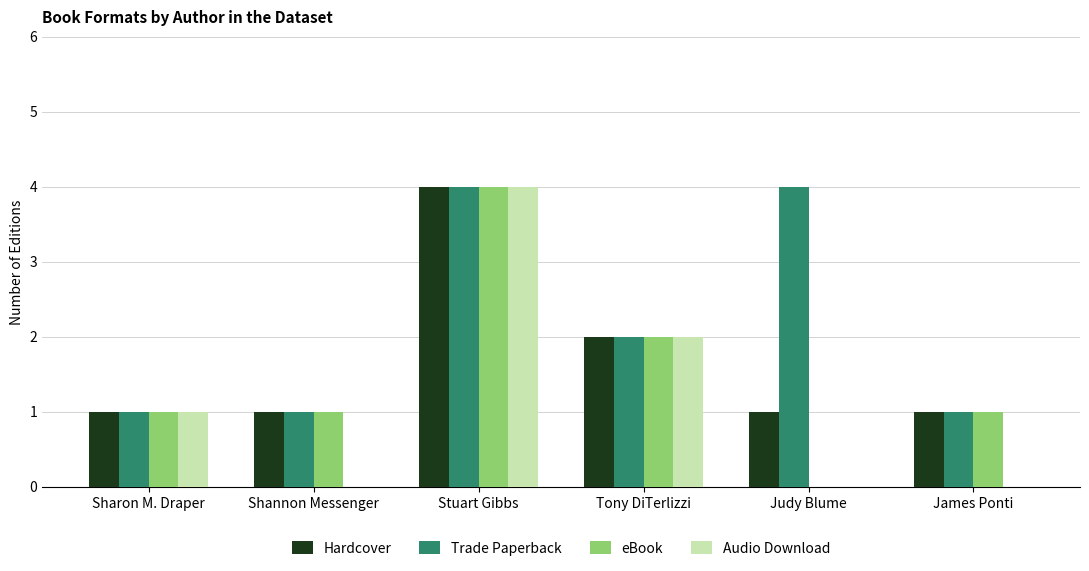

Reading right to left, what are all the values shown in this chart?

Hardcover: James Ponti=1	Judy Blume=1	Tony DiTerlizzi=2	Stuart Gibbs=4	Shannon Messenger=1	Sharon M. Draper=1
Trade Paperback: James Ponti=1	Judy Blume=4	Tony DiTerlizzi=2	Stuart Gibbs=4	Shannon Messenger=1	Sharon M. Draper=1
eBook: James Ponti=1	Judy Blume=0	Tony DiTerlizzi=2	Stuart Gibbs=4	Shannon Messenger=1	Sharon M. Draper=1
Audio Download: James Ponti=0	Judy Blume=0	Tony DiTerlizzi=2	Stuart Gibbs=4	Shannon Messenger=0	Sharon M. Draper=1